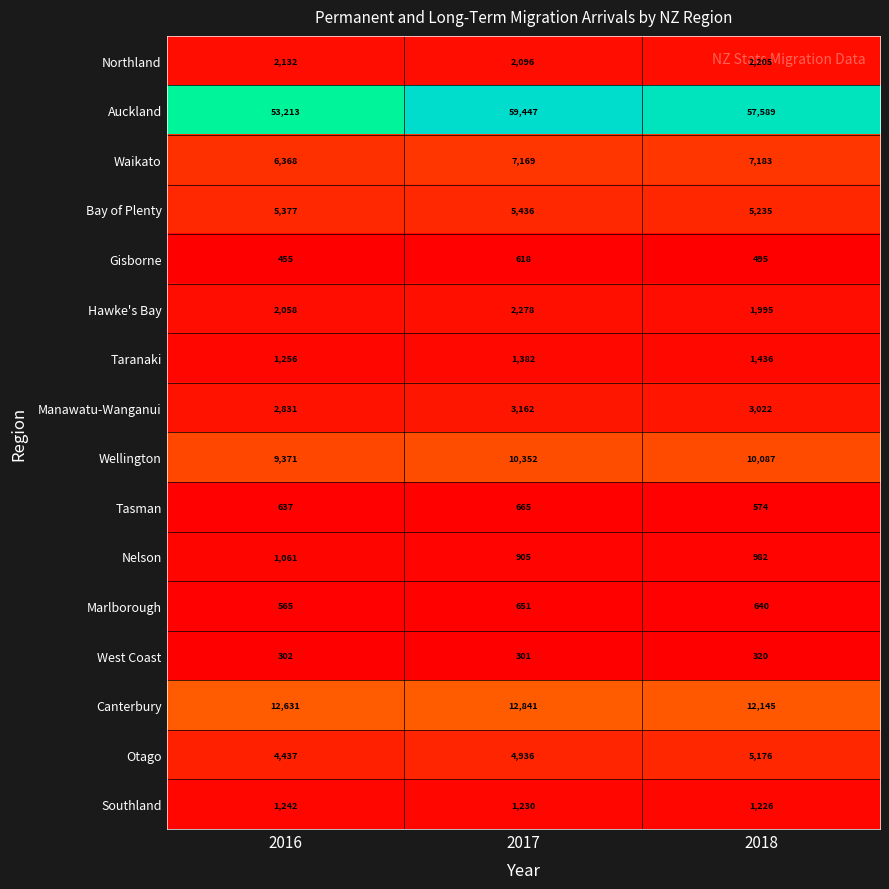

True or false: Waikato has a value of 7169 at 2017.

True